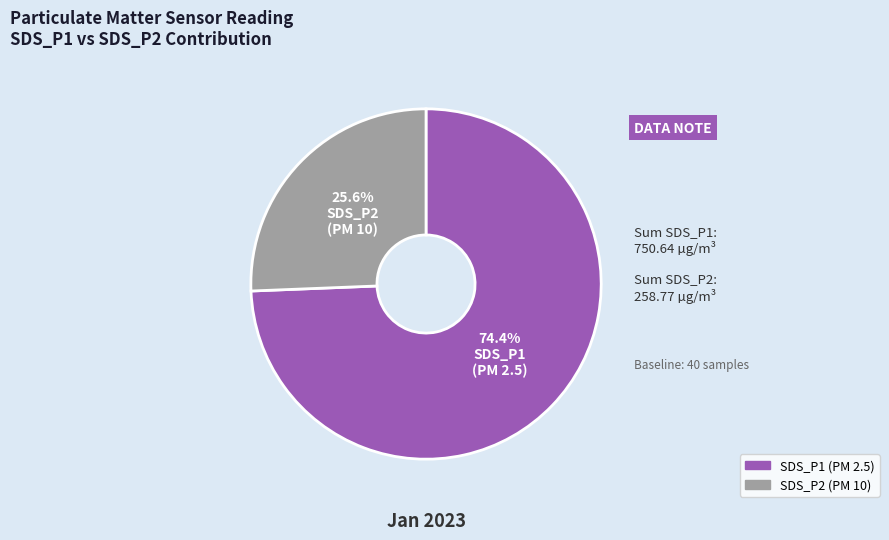

Does any single category account for the majority?

Yes